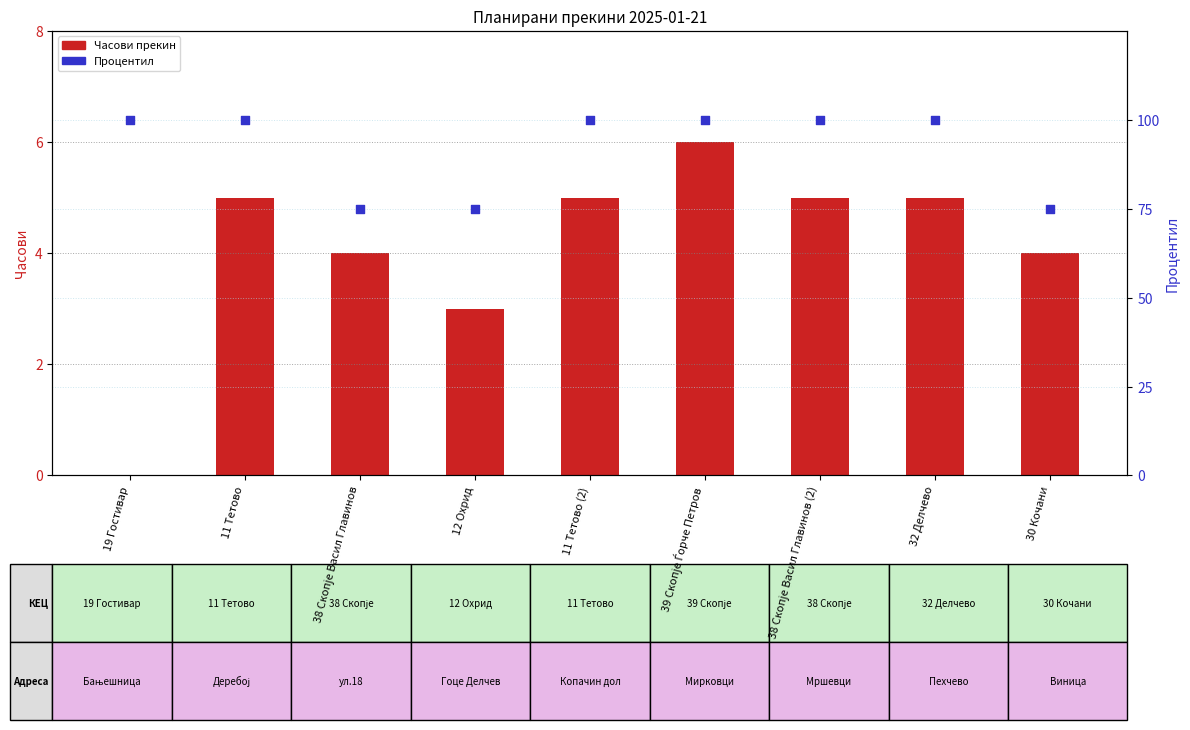

Is the value of Часови at 19 Гостивар greater than the value of Процентил во примерокот at 32 Делчево?

No